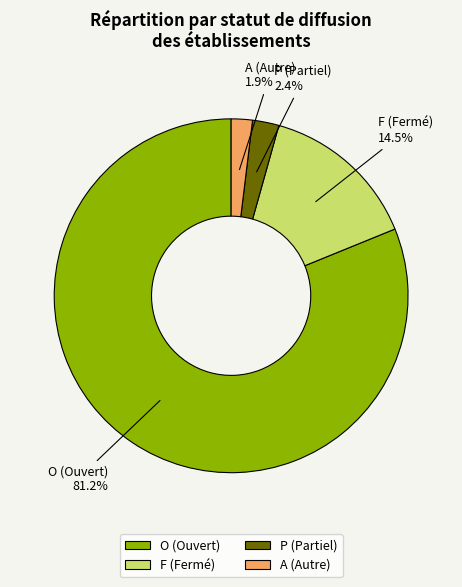

Combined, do A and O account for over 50%?

Yes